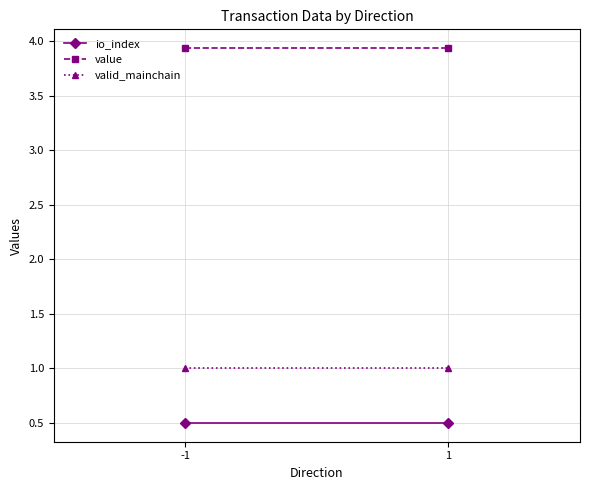

At which label does value reach its peak?

-1